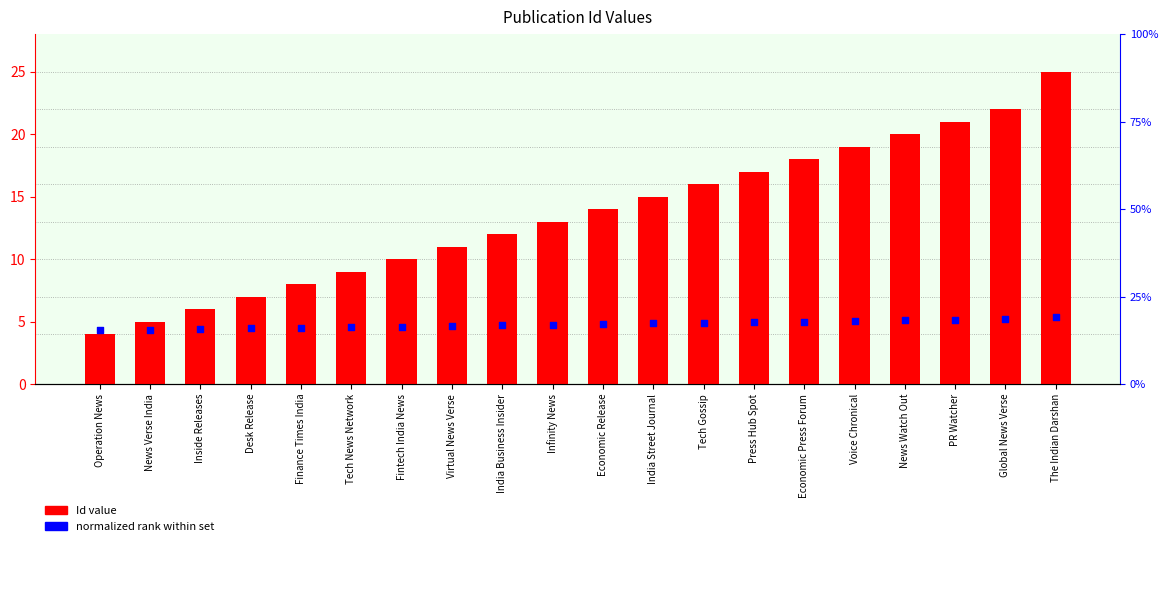

What are all the series names shown in the legend?

Id value, normalized rank within set